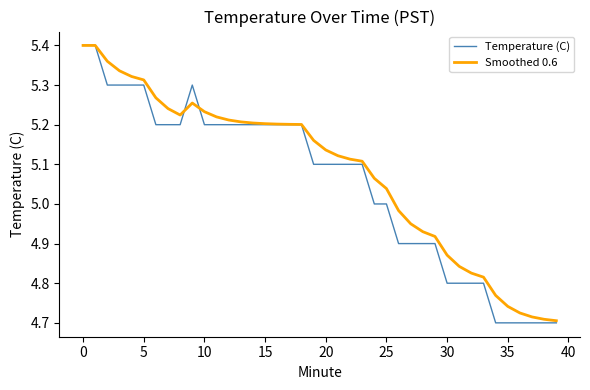

Which series has the largest range (max minus min)?

Temperature (C)